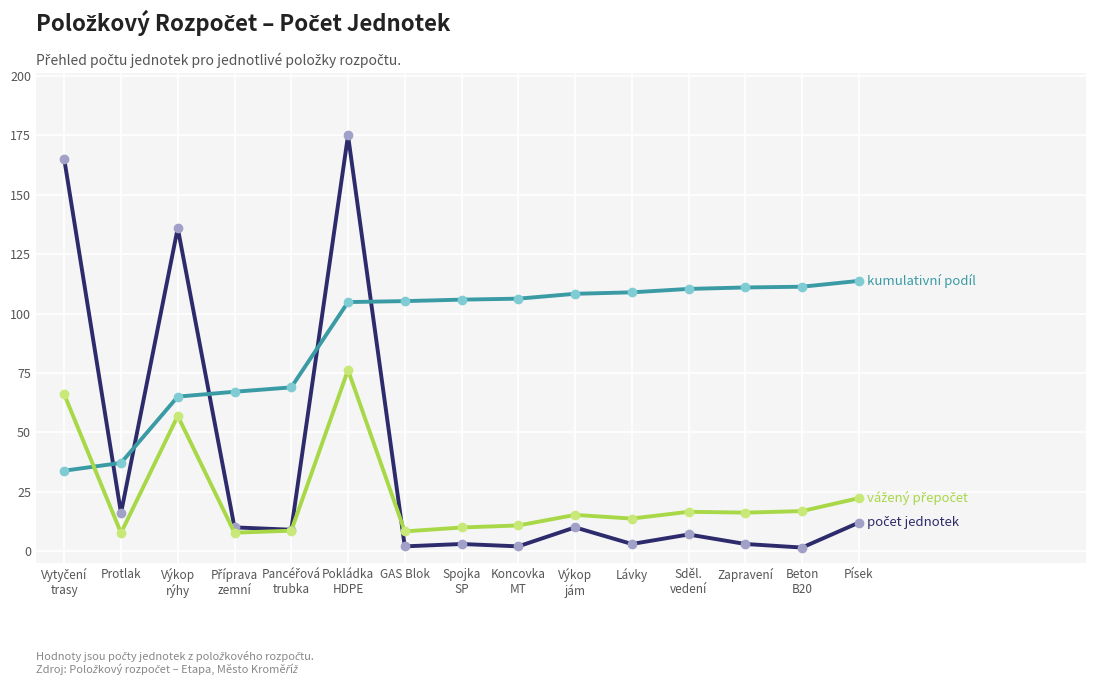

What is the label of the 5th point from the right?

Lávky